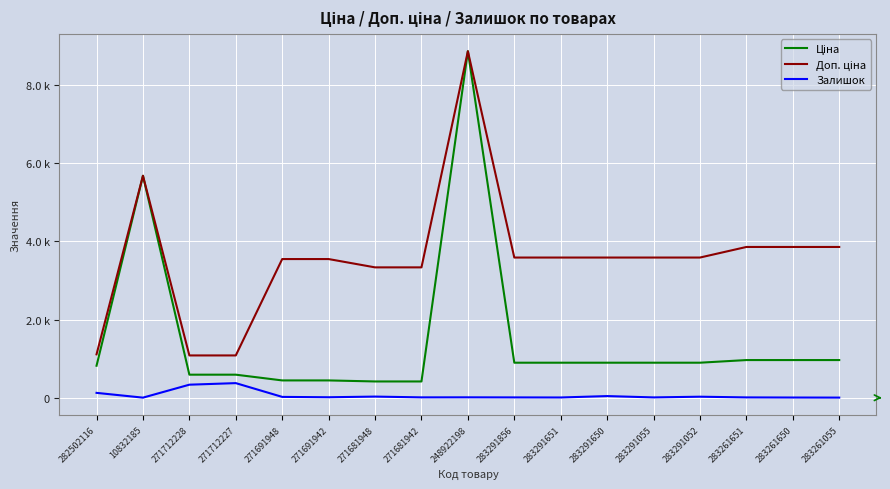

What position from the left is 283291650?

12